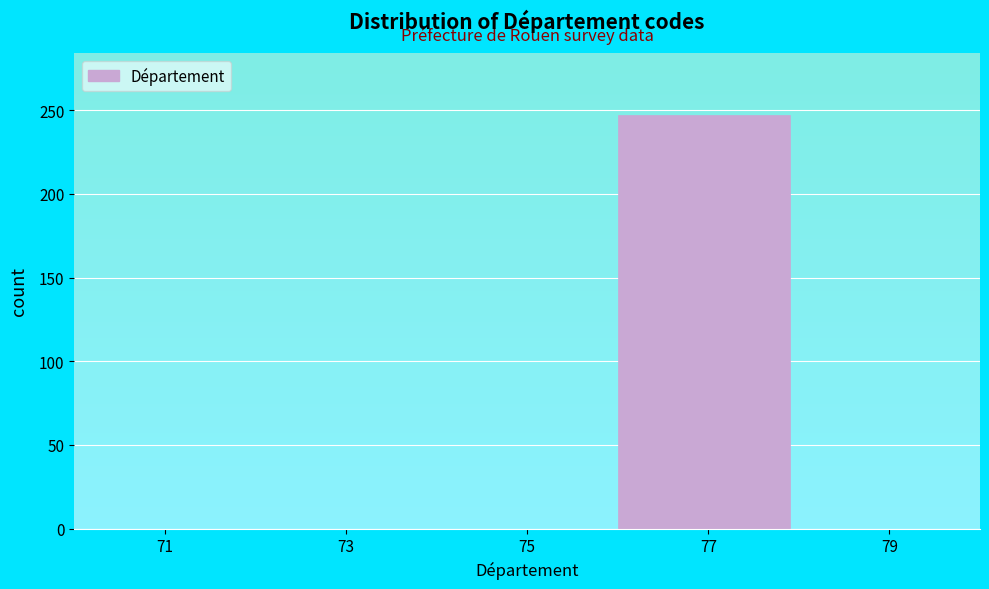

Which range on the x-axis has the tallest bar?

76 to 78